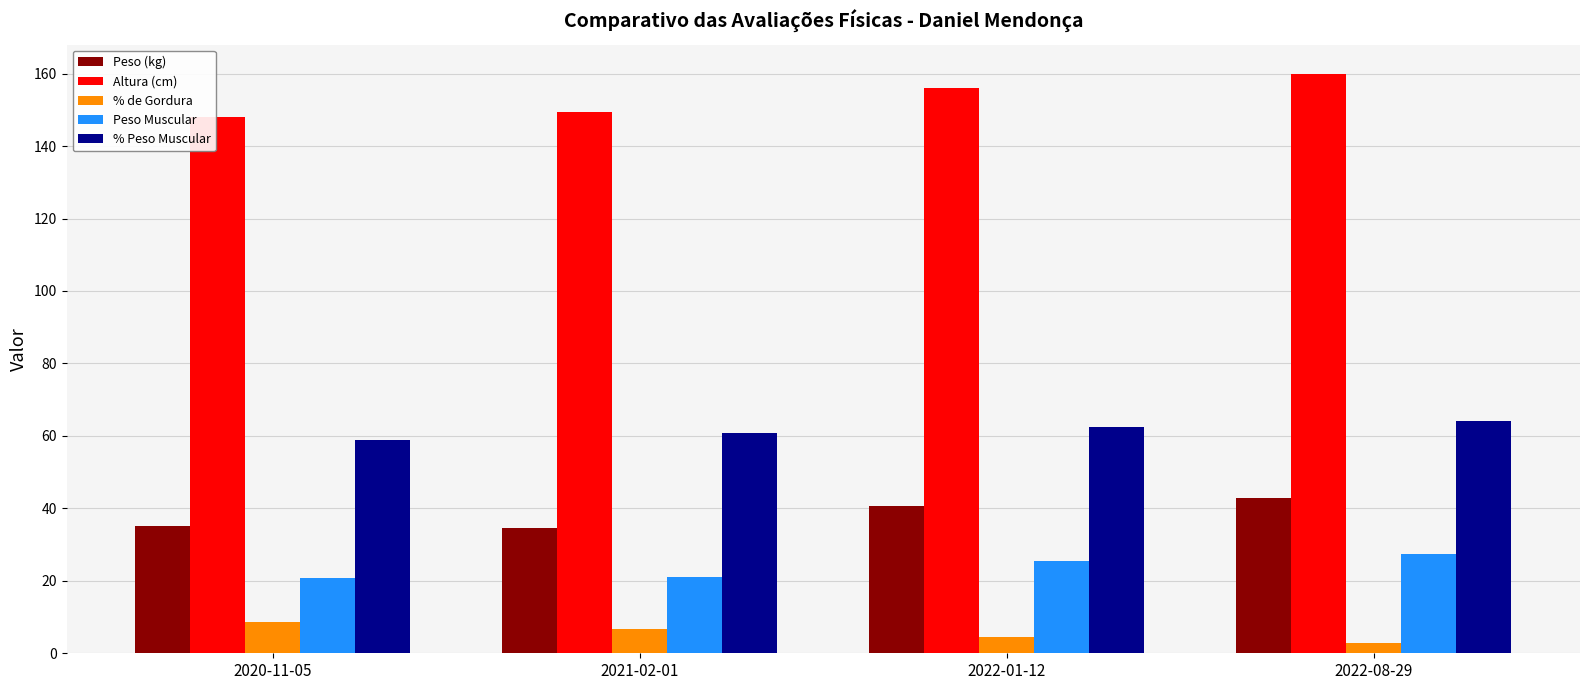

Is it true that Peso (kg) equals 24.2 at 2022-08-29?

False